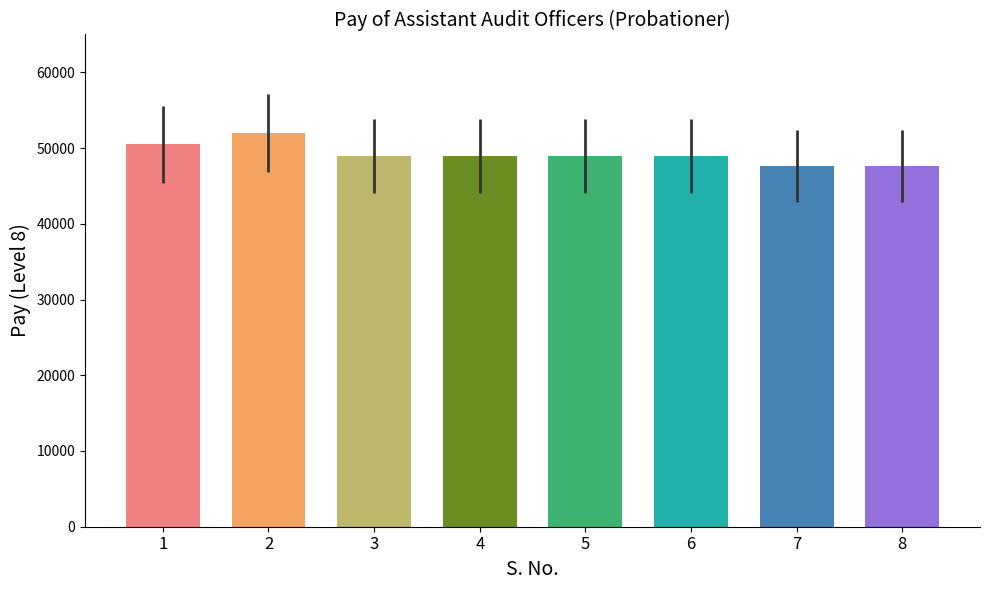

How many data points does each series have?

8